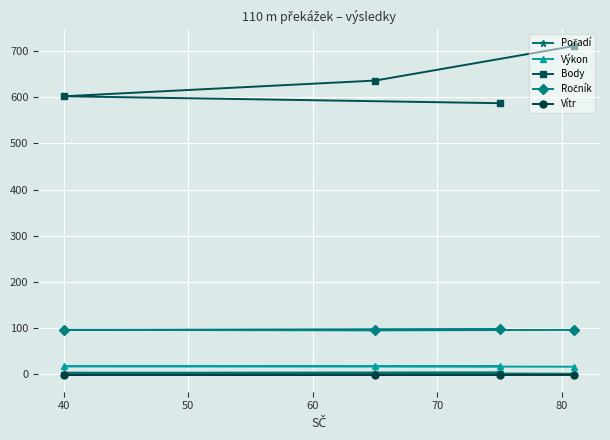

Which series has the largest range (max minus min)?

Body